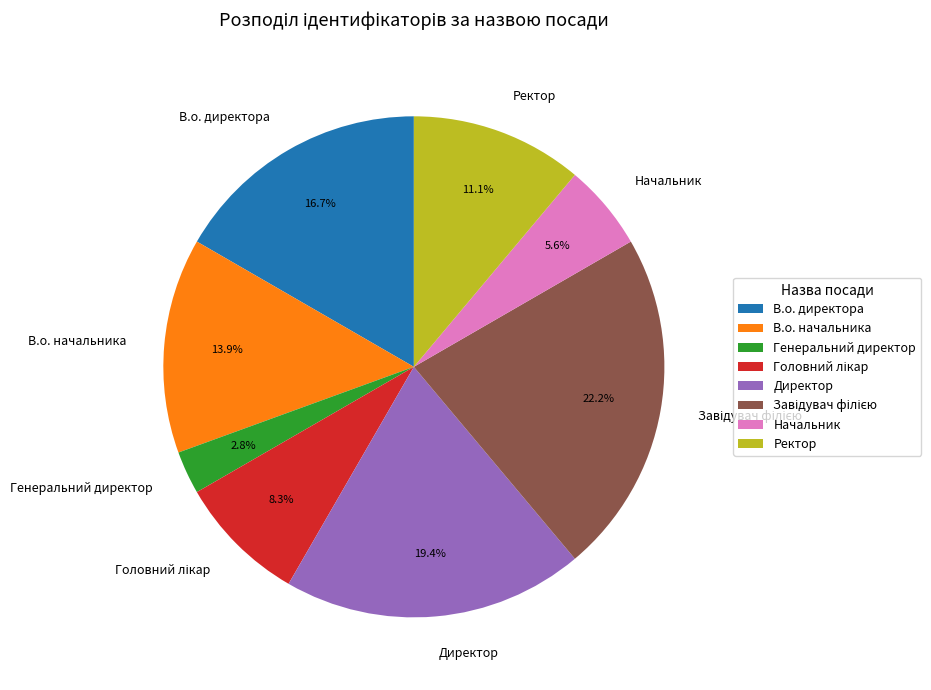

Is the sum of Ректор and Генеральний директор greater than half?

No